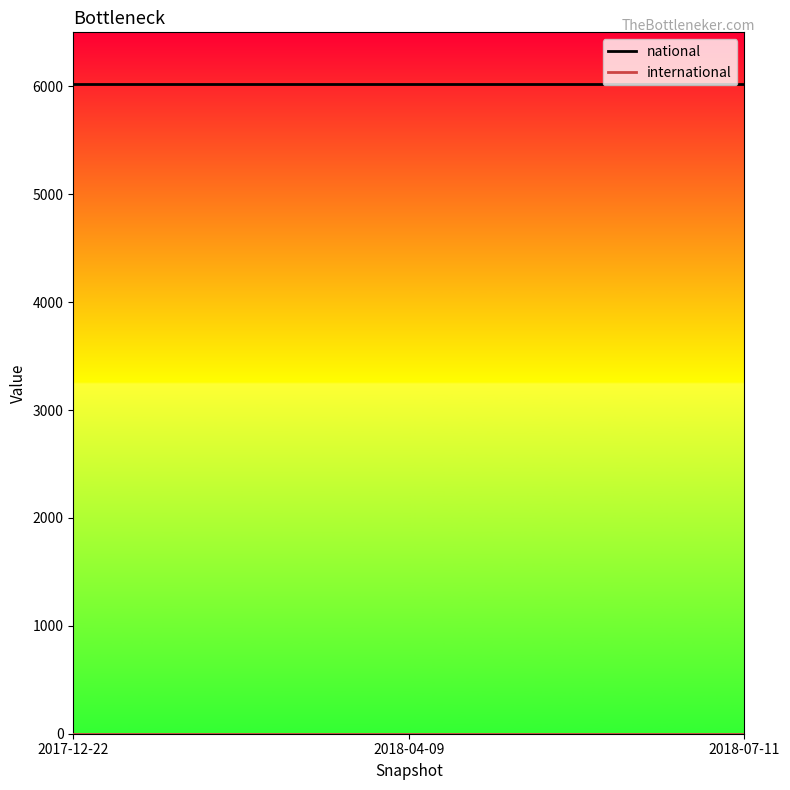

At how many categories does at least one series exceed 2858?

3